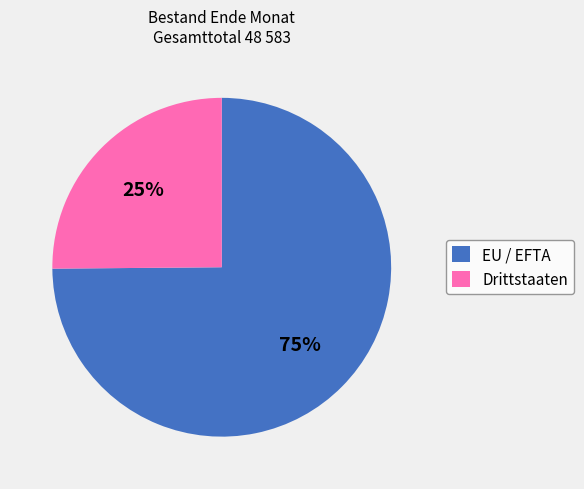

Does EU / EFTA represent more than half of the total?

Yes